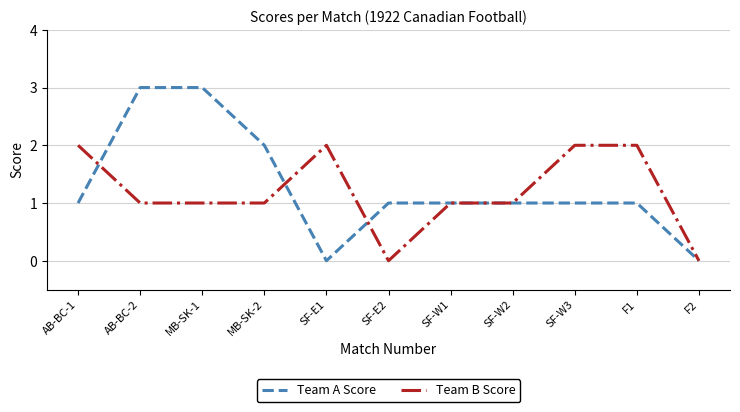

True or false: Team A Score and Team B Score intersect in this chart.

True